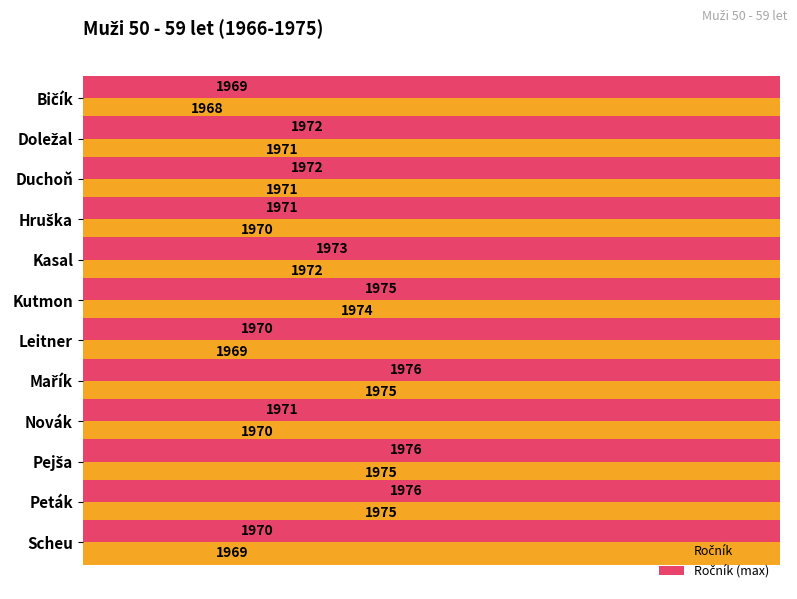

At how many categories does at least one series exceed 1975?

3